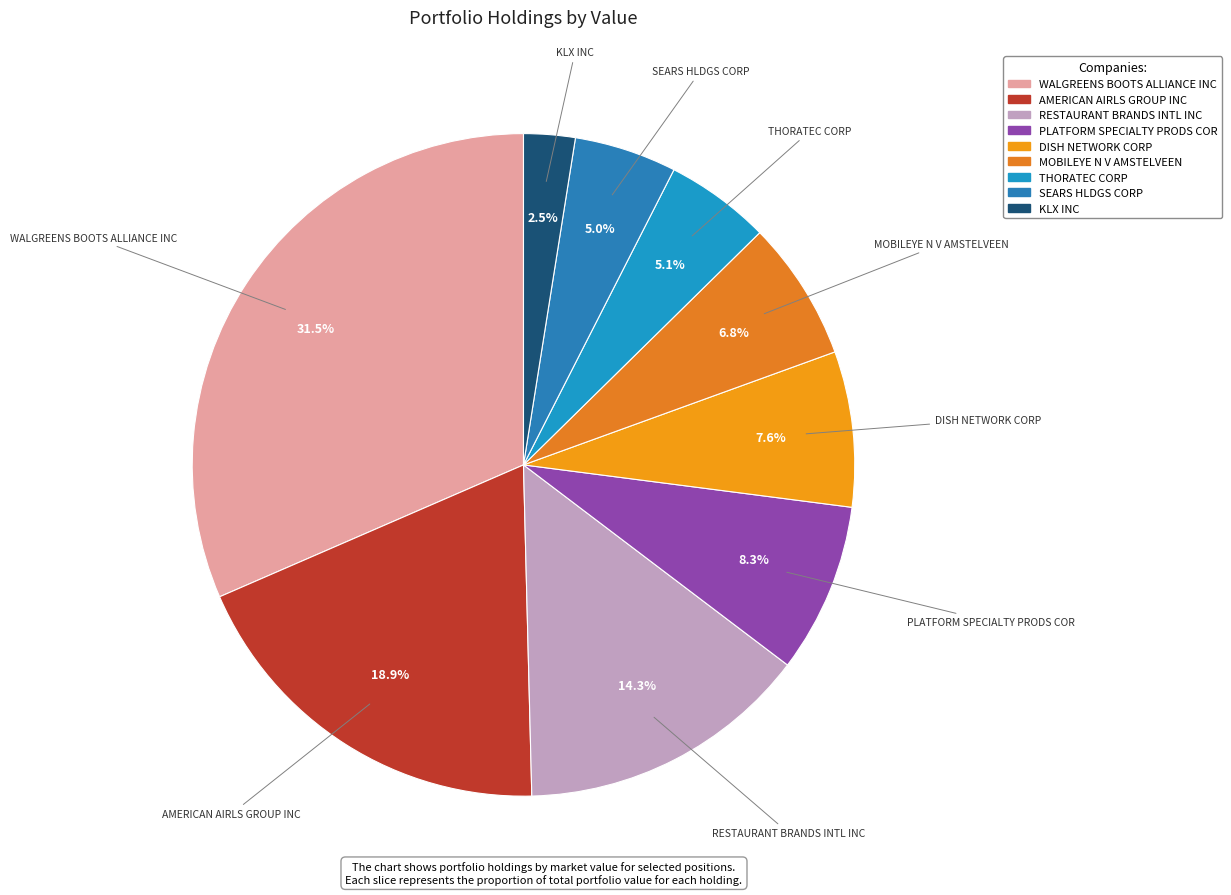

Which has a higher value, MOBILEYE N V AMSTELVEEN or THORATEC CORP?

MOBILEYE N V AMSTELVEEN